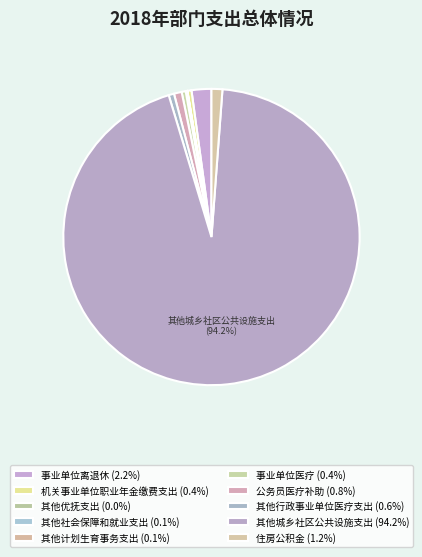

To the nearest percent, what is the combined percentage of 住房公积金 and 事业单位医疗?

2%